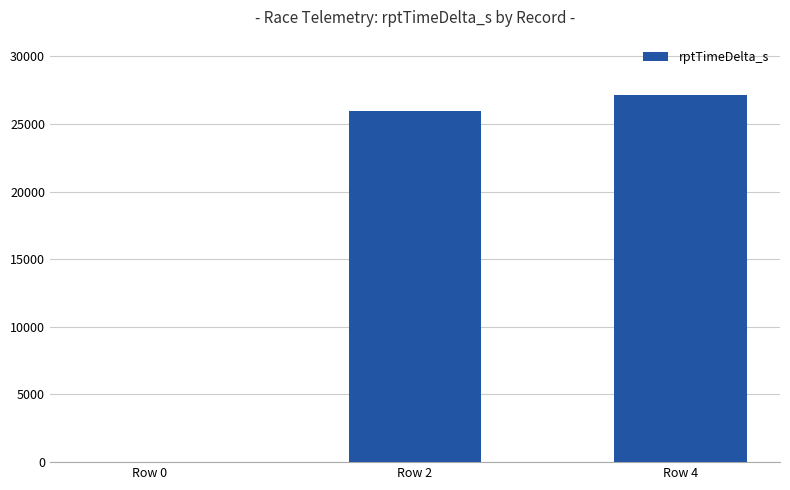

Reading left to right, list all the values displayed in this chart.

0	25953	27156